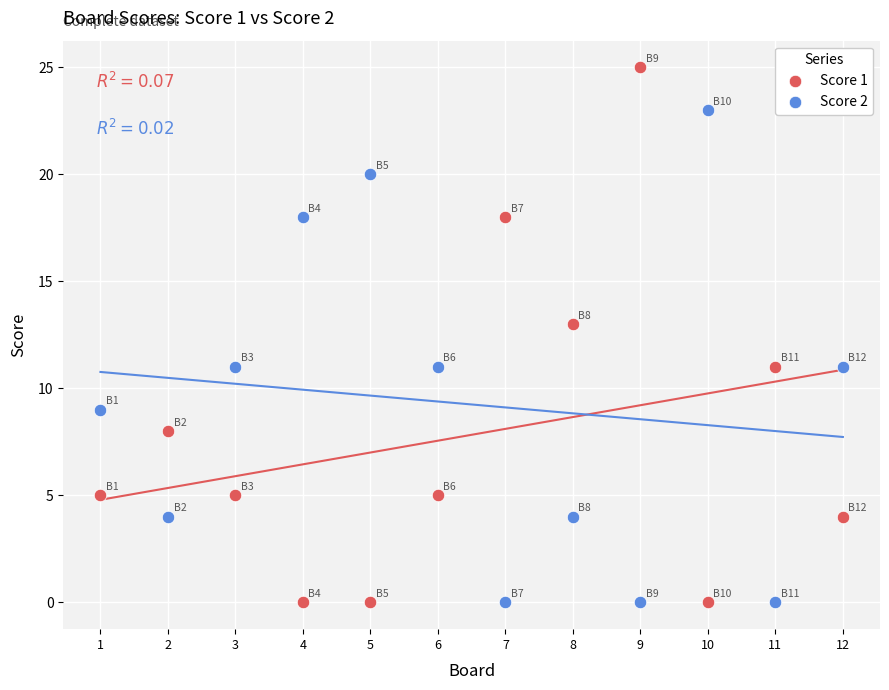

Which series has the widest spread of Y values?

Score 1